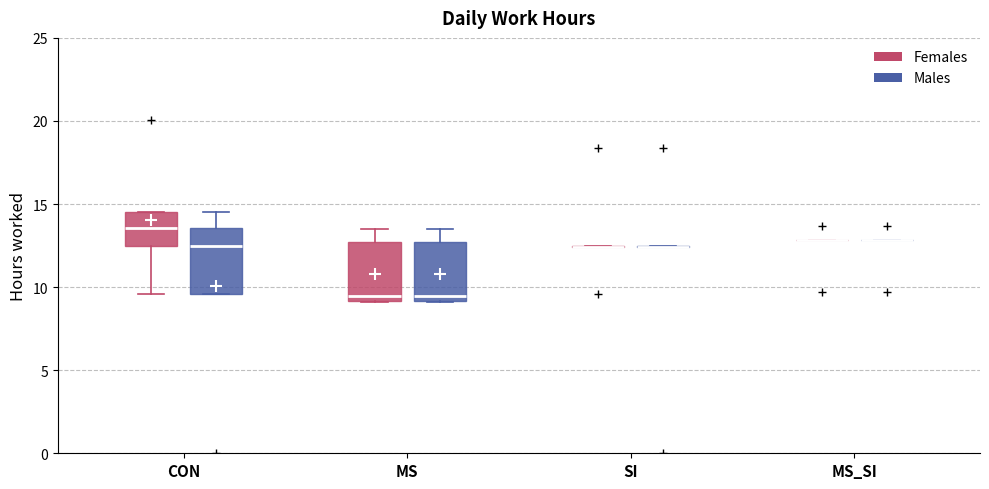

Reading left to right, transcribe this box plot: for each box, give where its median line is, the range the box spans, and where its two whiskers end, as read against the y-axis. The values are not printed on the chart, so give them approximately, as read against the axis.

CON (Females): median 13.5, box 12.5 to 14.5, whiskers 9.5 to 14.5
CON (Males): median 12.5, box 9.5 to 13.5, whiskers 9.5 to 14.5
MS (Females): median 9.5, box 9.0 to 12.5, whiskers 9.0 to 13.5
MS (Males): median 9.5, box 9.0 to 12.5, whiskers 9.0 to 13.5
SI (Females): box collapsed to a line at 12.5, whiskers 12.5 to 12.5
SI (Males): box collapsed to a line at 12.5, whiskers 12.5 to 12.5
MS_SI (Females): box collapsed to a line at 13.0, whiskers 13.0 to 13.0
MS_SI (Males): box collapsed to a line at 13.0, whiskers 13.0 to 13.0